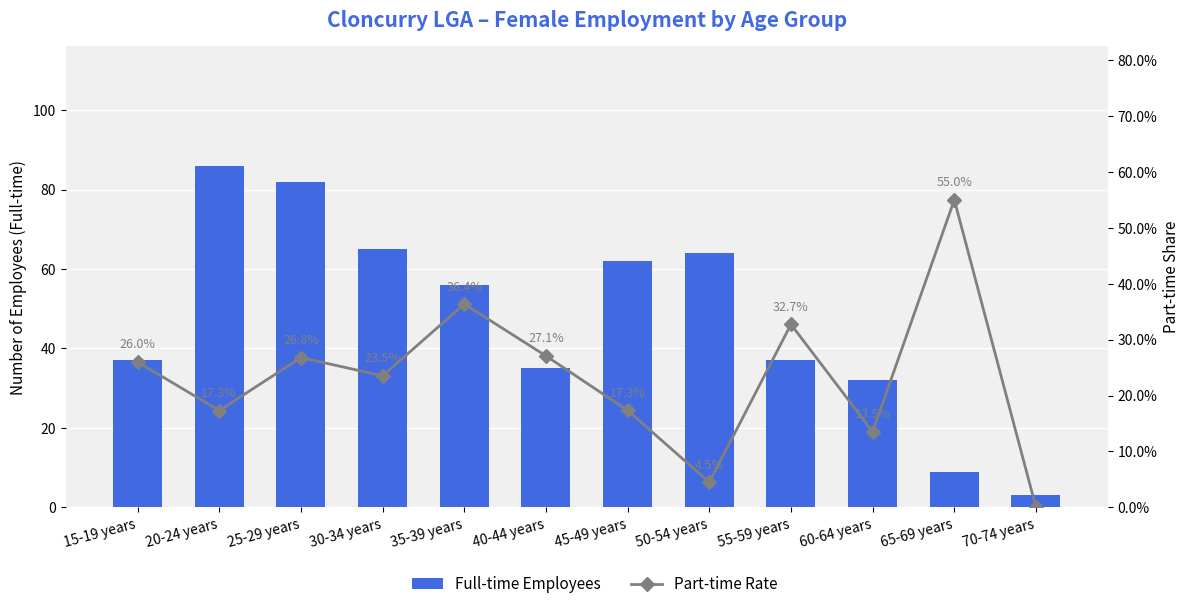

Reading left to right, extract all data points from this chart.

Full-time Employees: 15-19 years=37.0	20-24 years=86.0	25-29 years=82.0	30-34 years=65.0	35-39 years=56.0	40-44 years=35.0	45-49 years=62.0	50-54 years=64.0	55-59 years=37.0	60-64 years=32.0	65-69 years=9.0	70-74 years=3.0
Part-time Rate: 15-19 years=0.3	20-24 years=0.2	25-29 years=0.3	30-34 years=0.2	35-39 years=0.4	40-44 years=0.3	45-49 years=0.2	50-54 years=0.0	55-59 years=0.3	60-64 years=0.1	65-69 years=0.6	70-74 years=0.0